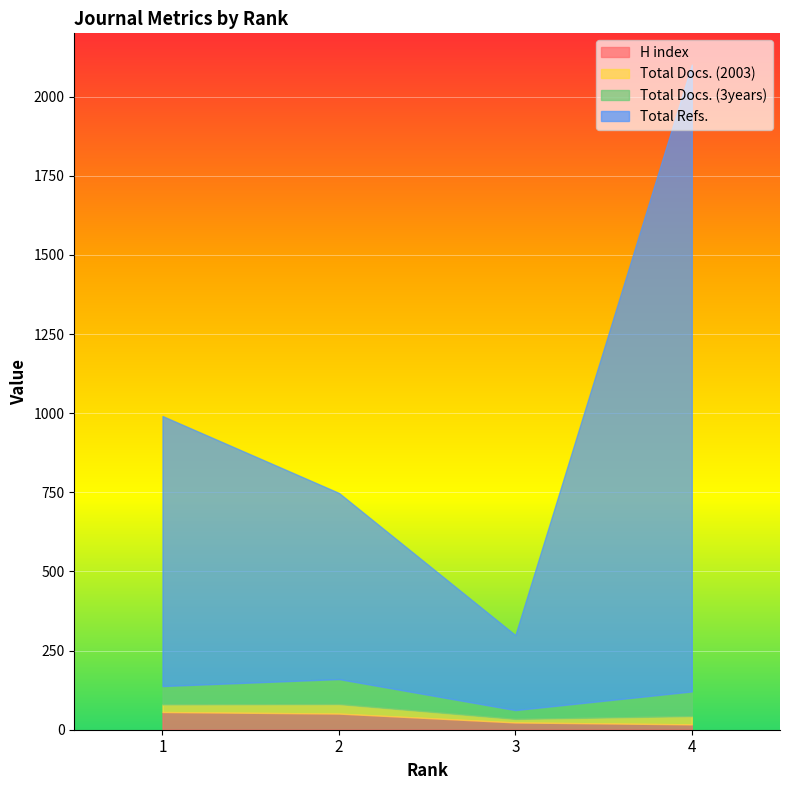

At how many categories does at least one series exceed 1205?

1